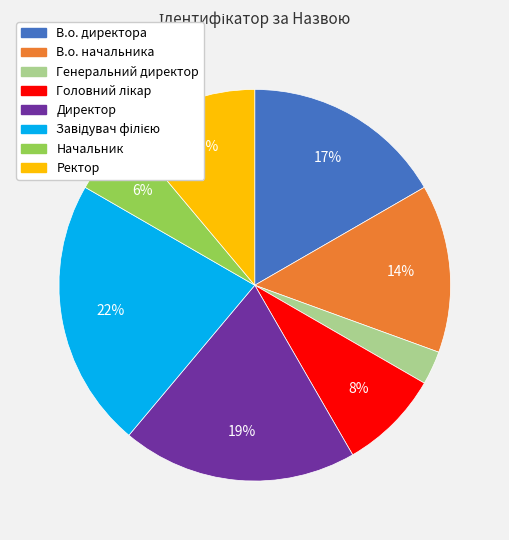

What is the smallest slice in the pie chart?

Генеральний директор